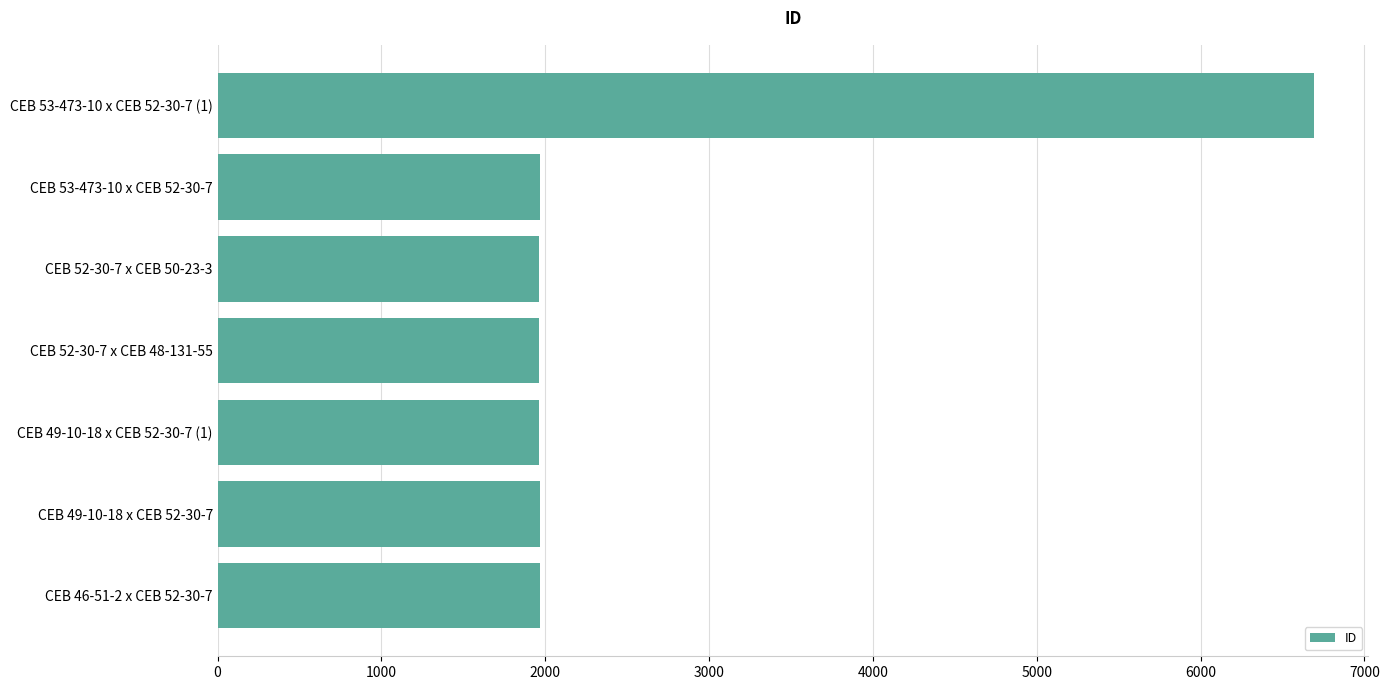

What is the minimum value shown in the chart?

1962